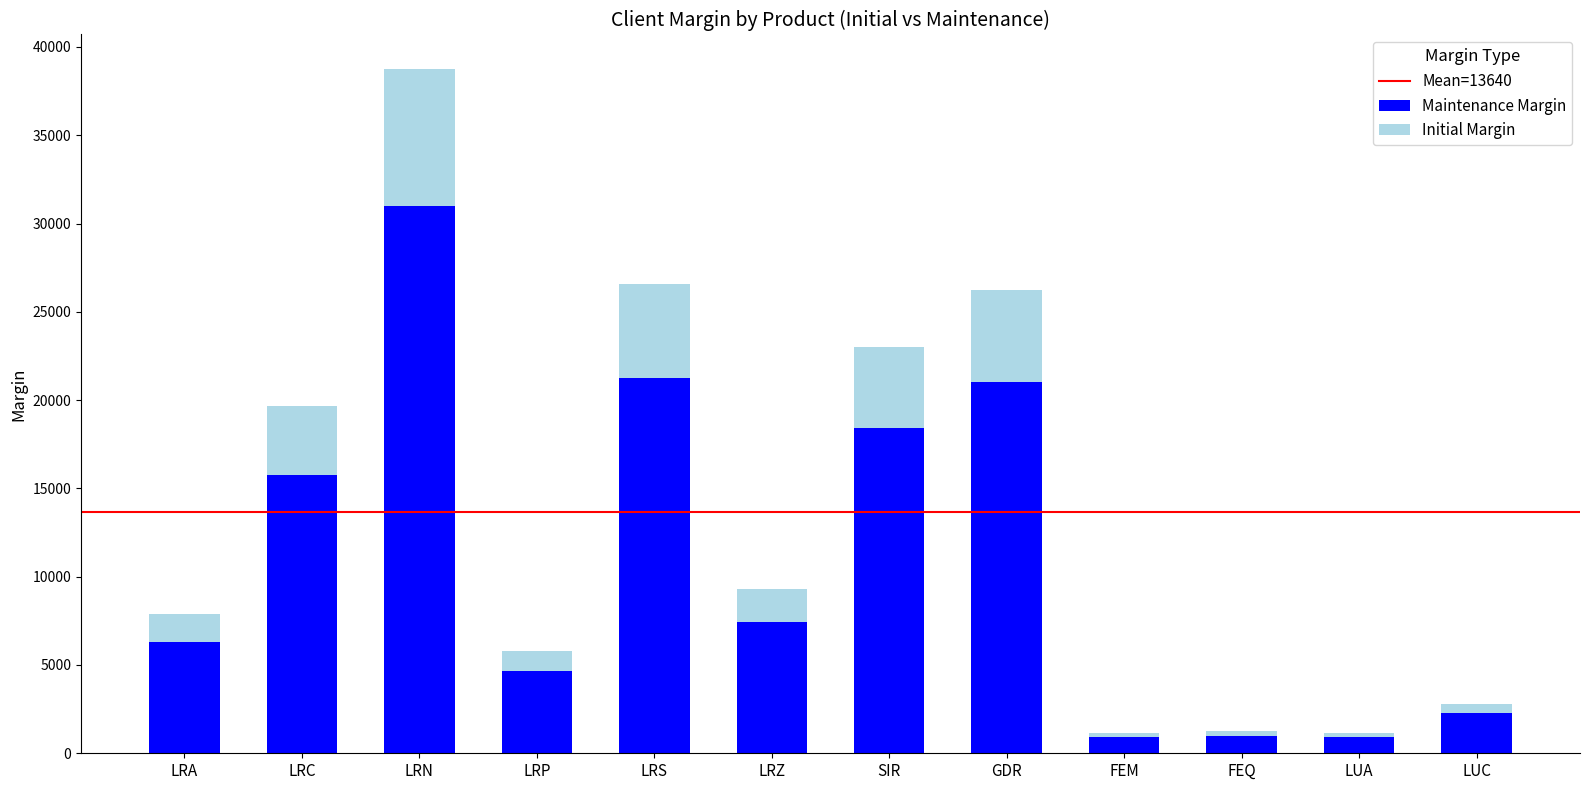

Is it true that Maintenance Margin equals 1006 at FEQ?

True